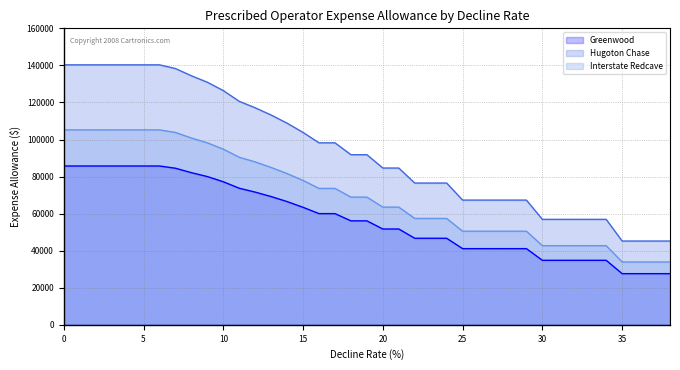

Which series changed the most between 4 and 24?

Hugoton Chase